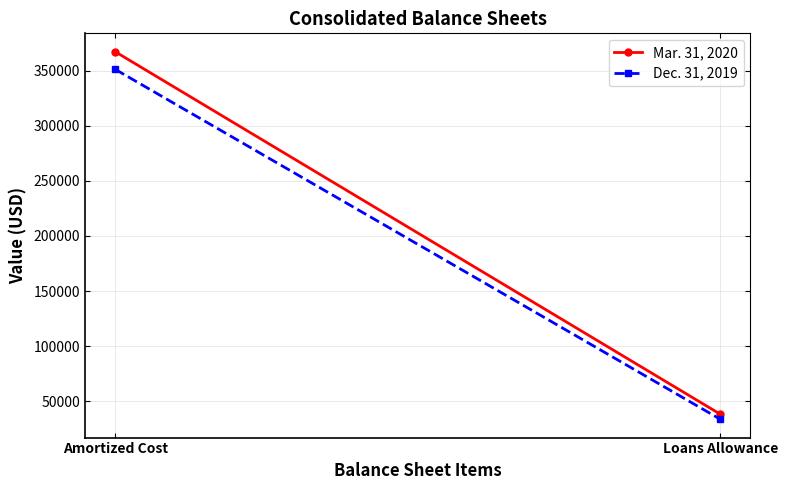

Rank the series at Amortized Cost from lowest to highest value.

Dec. 31, 2019, Mar. 31, 2020